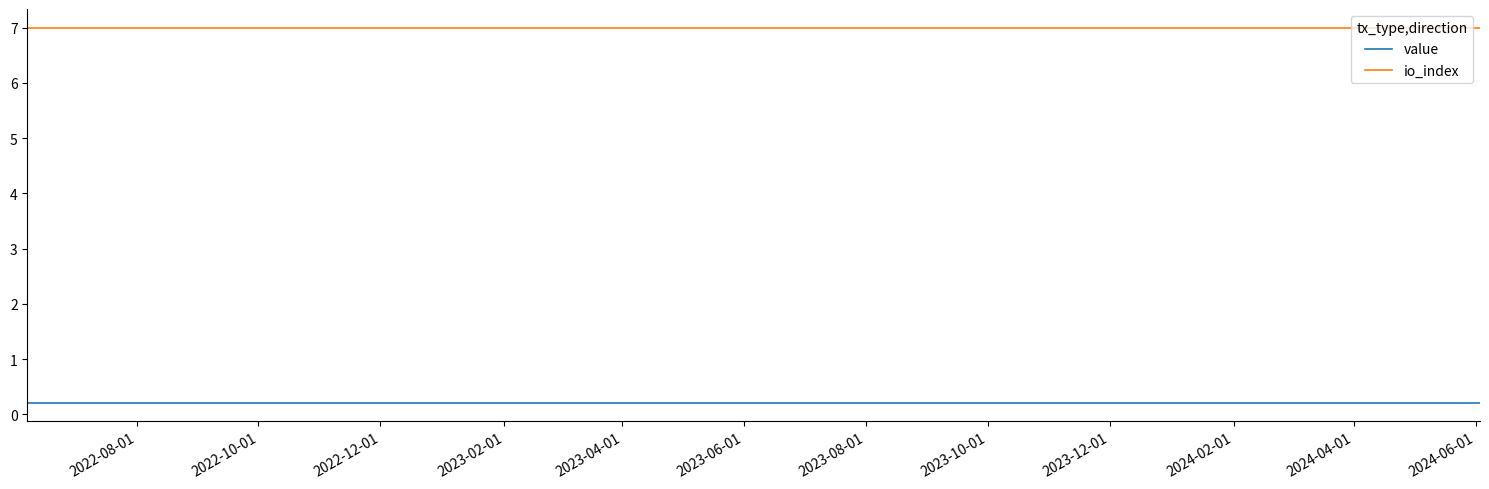

Rank the series by their average value, from lowest to highest.

value, io_index